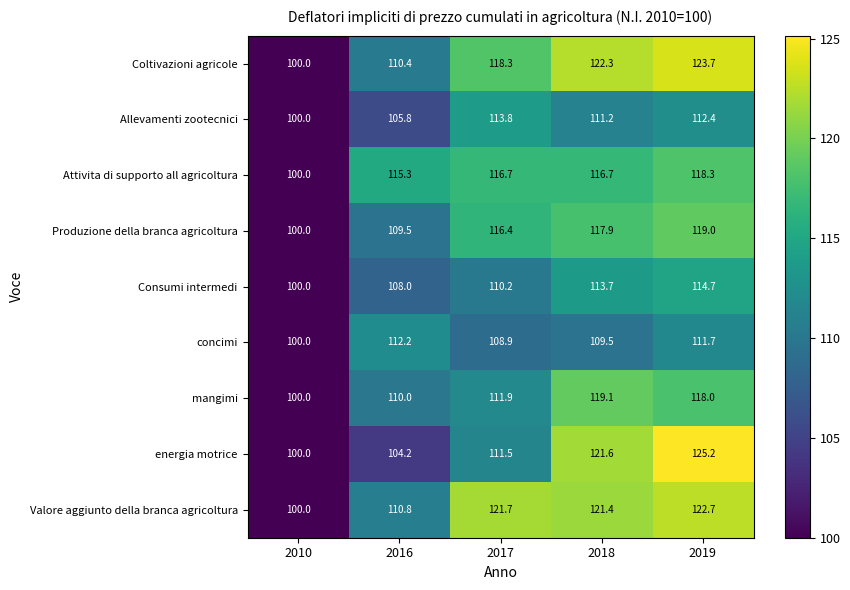

Which series has the largest total across all categories?

Valore aggiunto della branca agricoltura